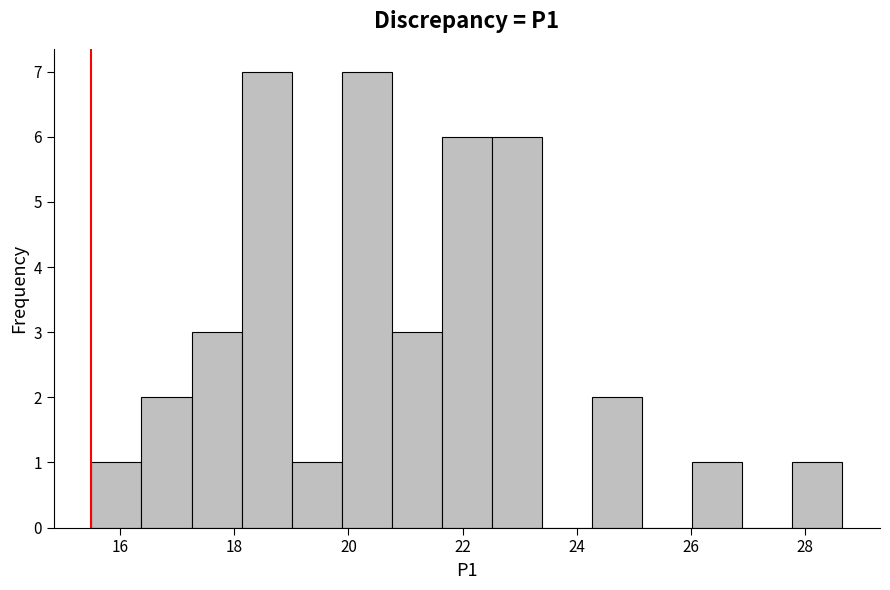

Reading left to right, list every bar in this chart as the range it spans on the x-axis followed by its height. Neither the bar edges nor the heights are printed on the chart, so give them approximately, as read against the axes.

15.6 to 16.4: 1
16.4 to 17.2: 2
17.2 to 18.2: 3
18.2 to 19.0: 7
19.0 to 19.8: 1
19.8 to 20.8: 7
20.8 to 21.6: 3
21.6 to 22.6: 6
22.6 to 23.4: 6
23.4 to 24.2: 0
24.2 to 25.2: 2
25.2 to 26.0: 0
26.0 to 26.8: 1
26.8 to 27.8: 0
27.8 to 28.6: 1